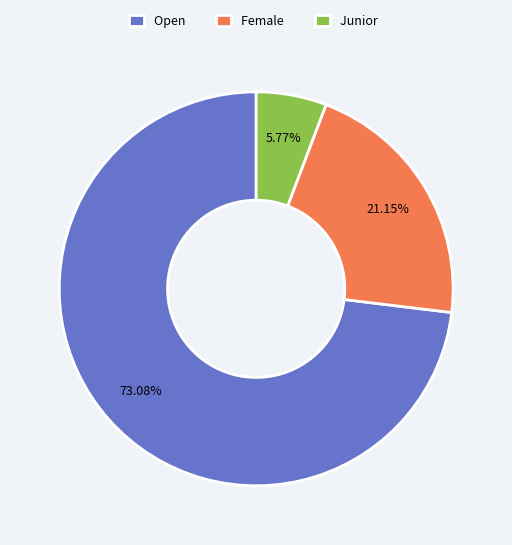

Which category has the biggest portion of the pie?

Open